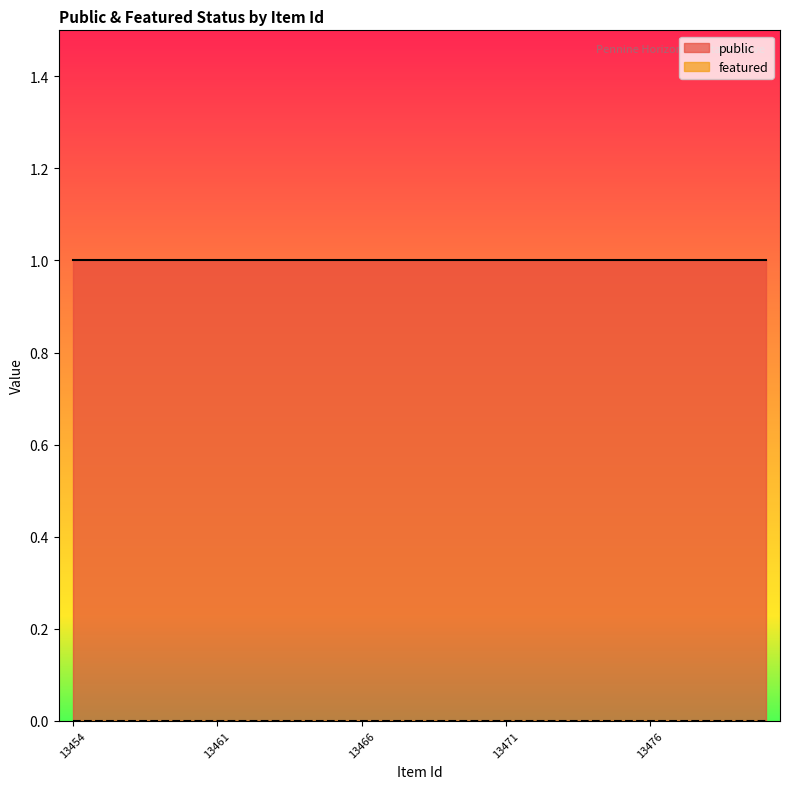

True or false: public and featured intersect in this chart.

False